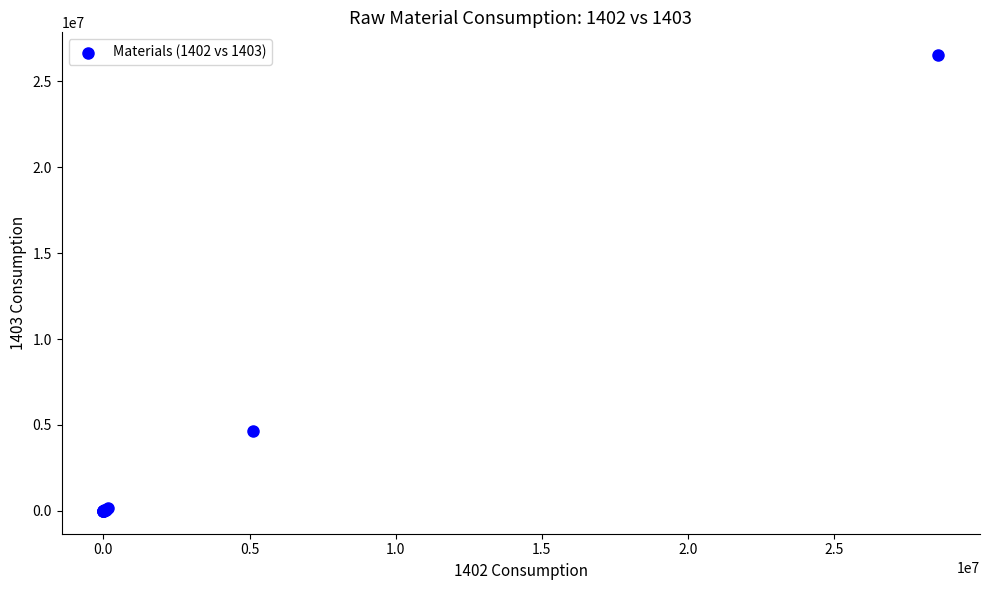

What Y value in the scatter plot is closest to 13257570?

4643311